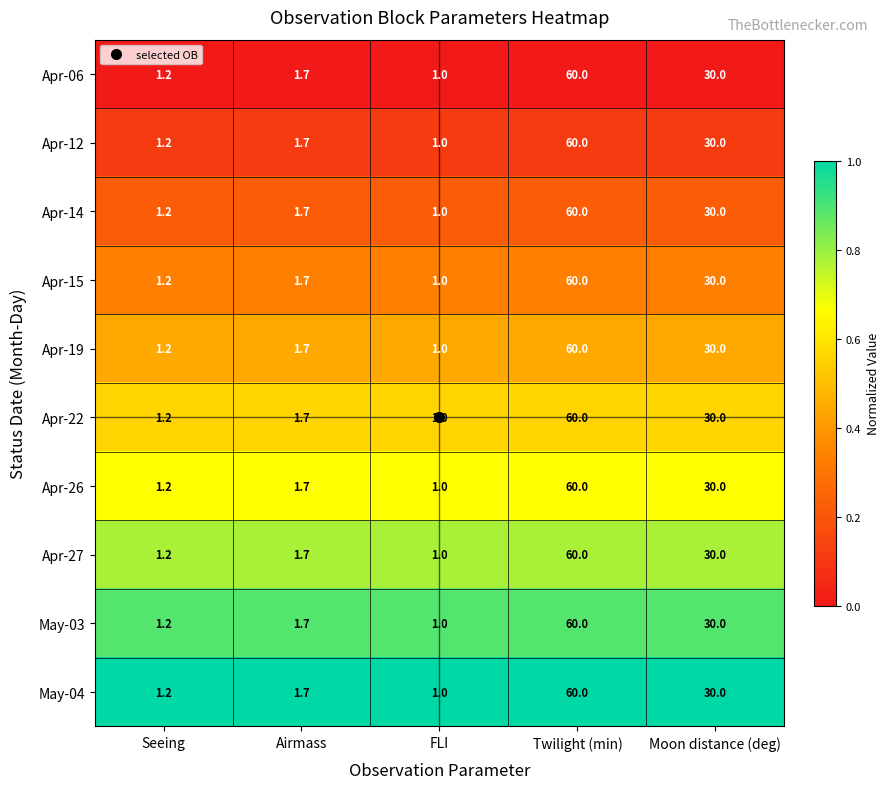

Is it true that Apr-19 equals 1.2 at Seeing?

True